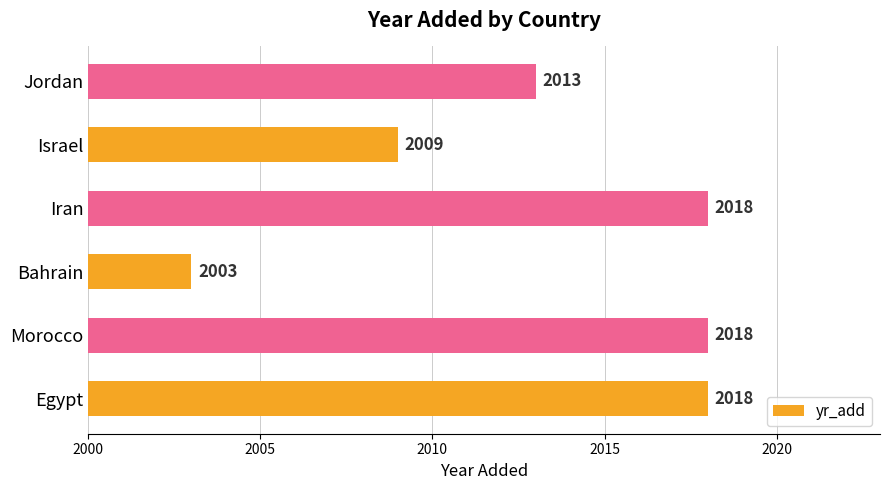

Which label corresponds to the smallest value in the chart?

Bahrain